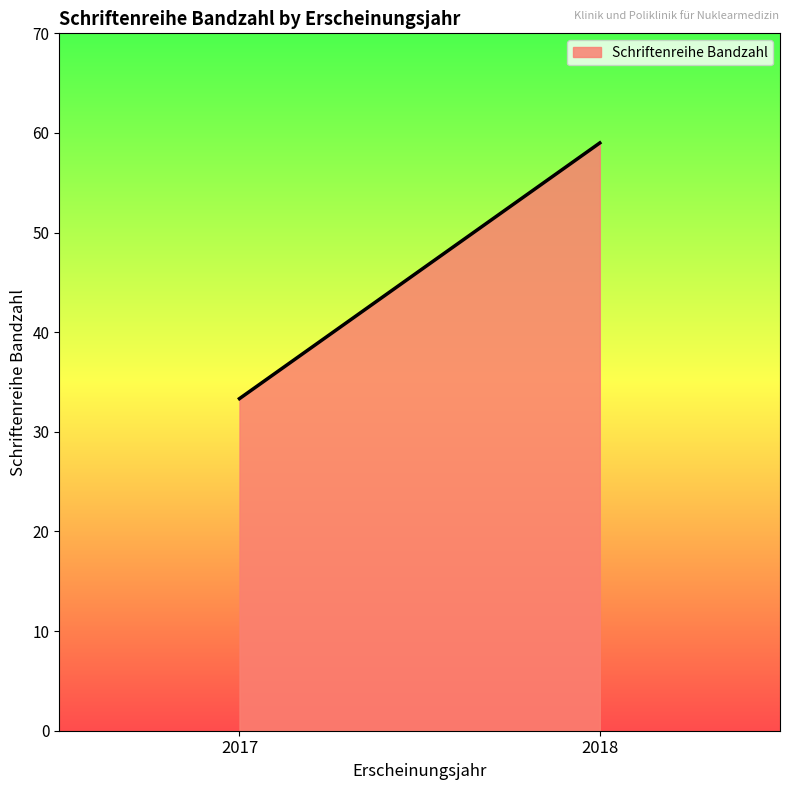

True or false: there are more than 2 points higher than both neighbors.

False